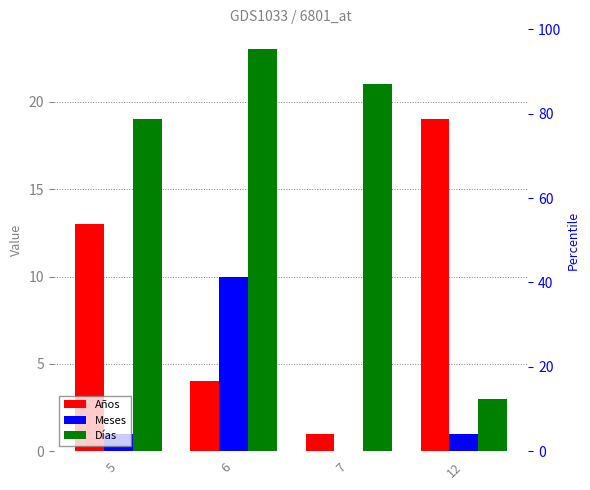

How many positive values does the Meses series have?

3